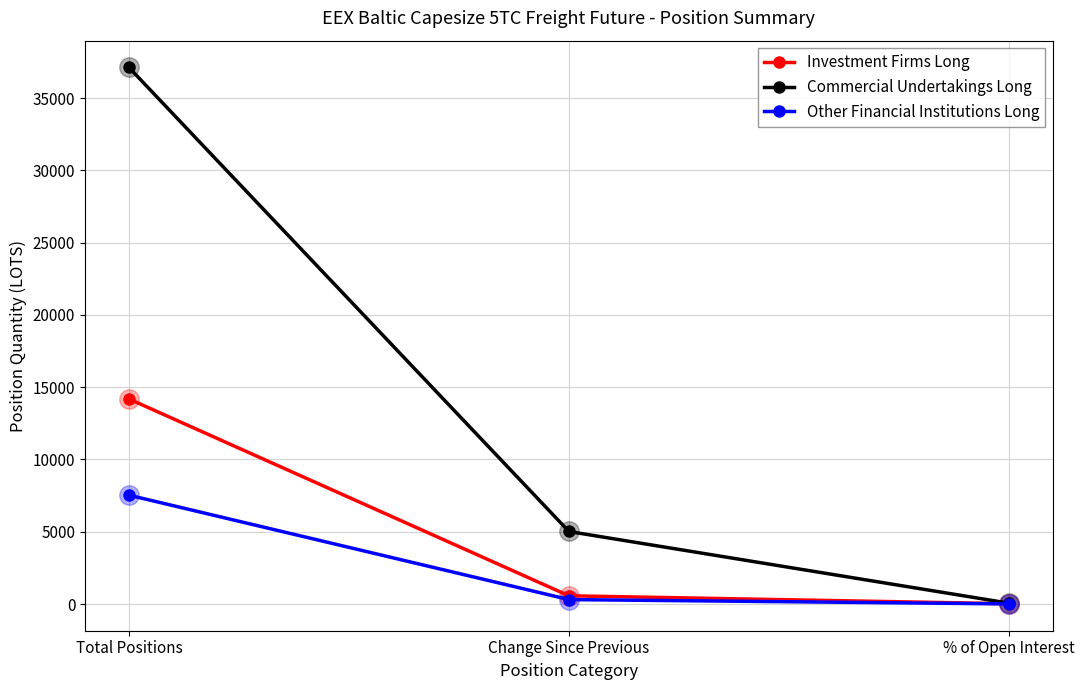

List the series in order of their peak value, lowest first.

Other Financial Institutions Long, Investment Firms Long, Commercial Undertakings Long